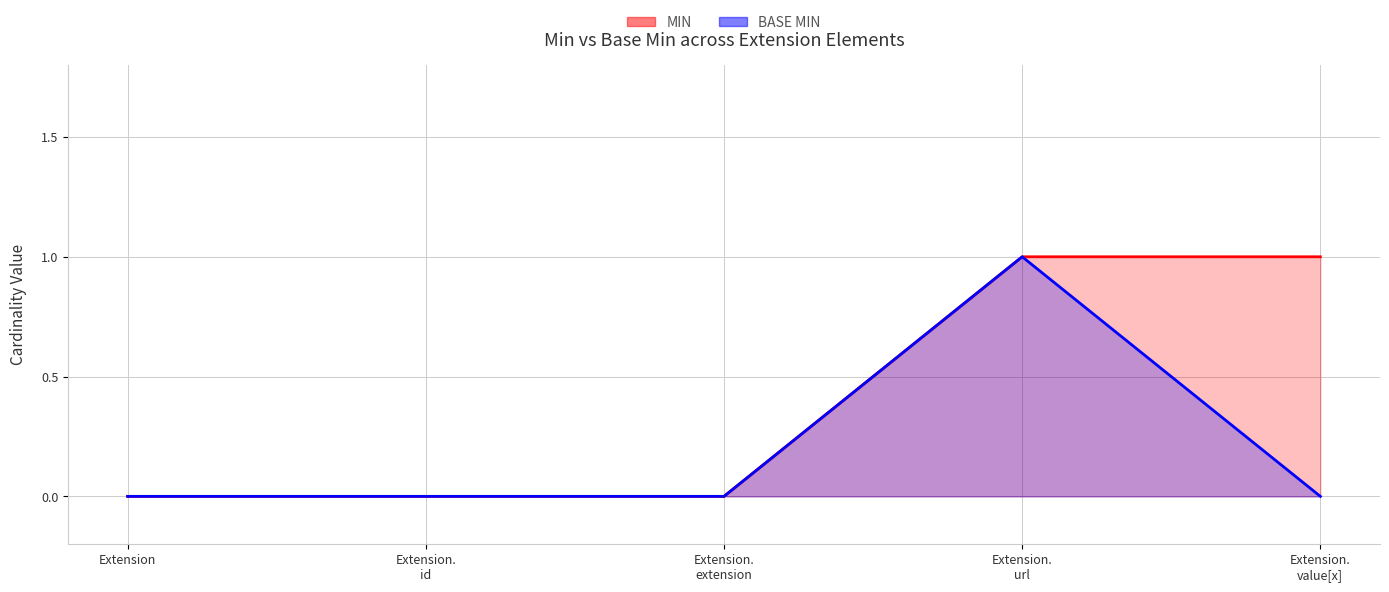

Is it true that Base Min (line) equals 0 at Extension.
url?

False